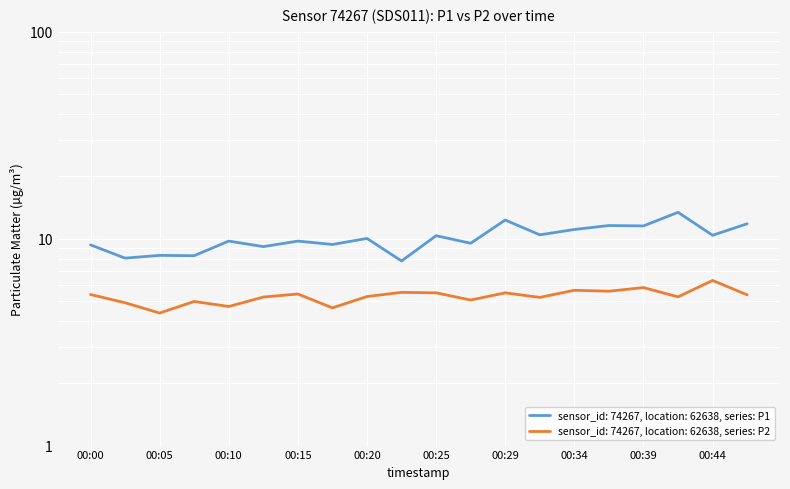

What is the value of the P1 point at the 1st from the left?

9.3